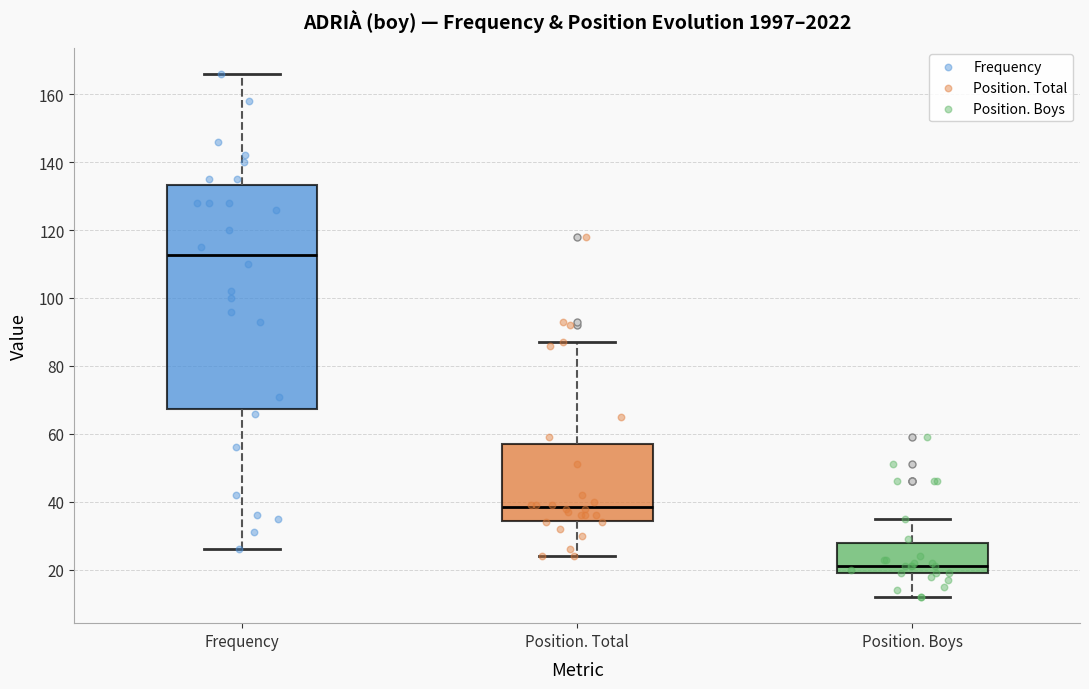

Reading left to right, read every box against the y-axis: the position of its median line, the range the box covers, and the ends of its whiskers. The values are not printed on the chart, so give them approximately, as read against the axis.

Frequency: median 112, box 68 to 134, whiskers 26 to 166
Position. Total: median 38, box 34 to 58, whiskers 24 to 88
Position. Boys: median 22, box 20 to 28, whiskers 12 to 36